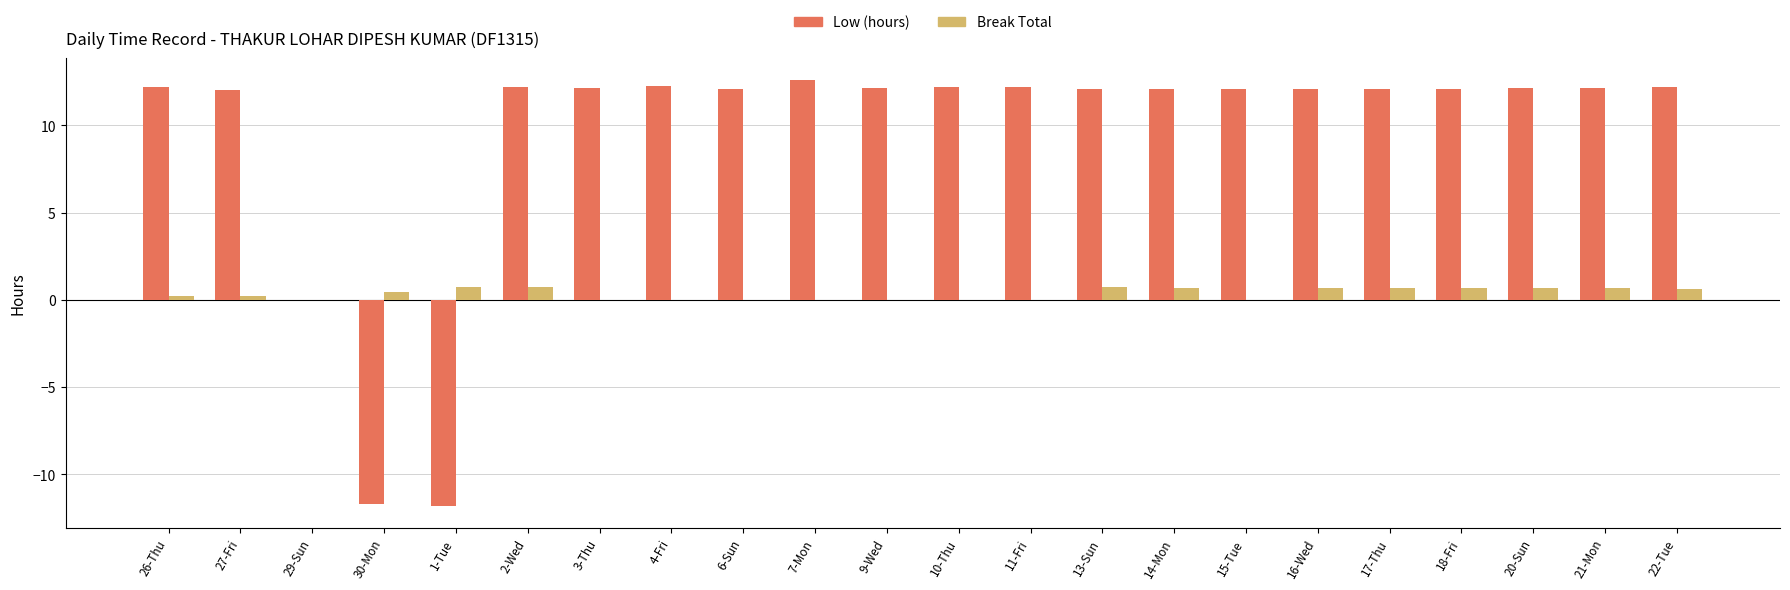

Is the value of Break Total at 27-Fri greater than the value of Low (hours) at 18-Fri?

No